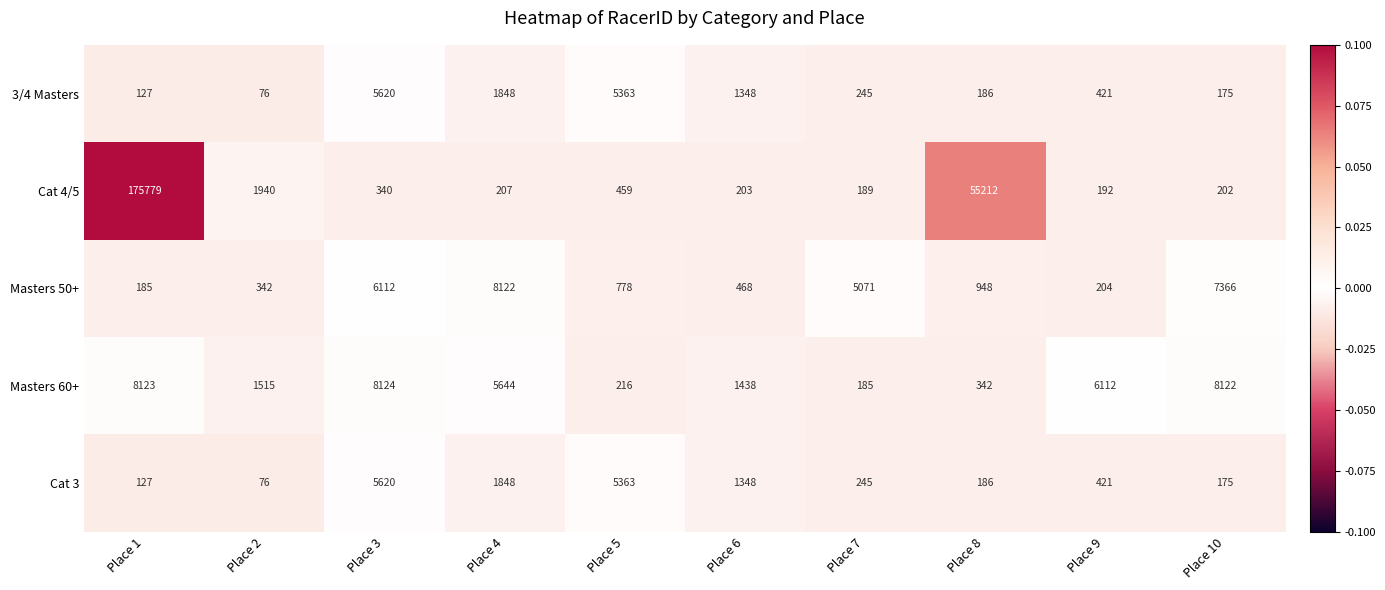

Is it true that 3/4 Masters equals 186 at Place 8?

True